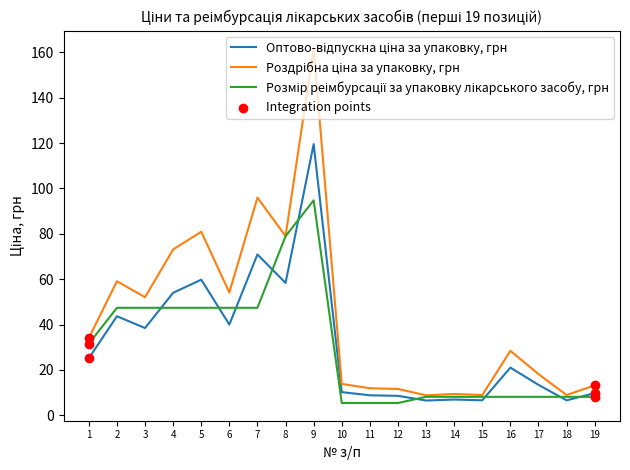

What is the total value across all series at 3?

137.9